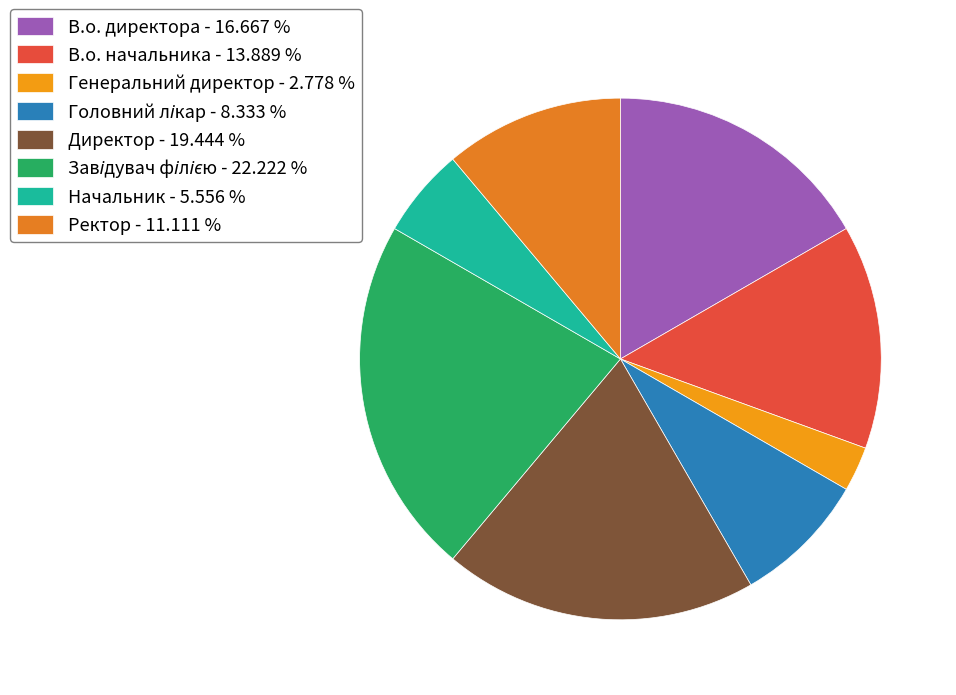

Do Завідувач філією and Директор together represent more than half of the pie?

No